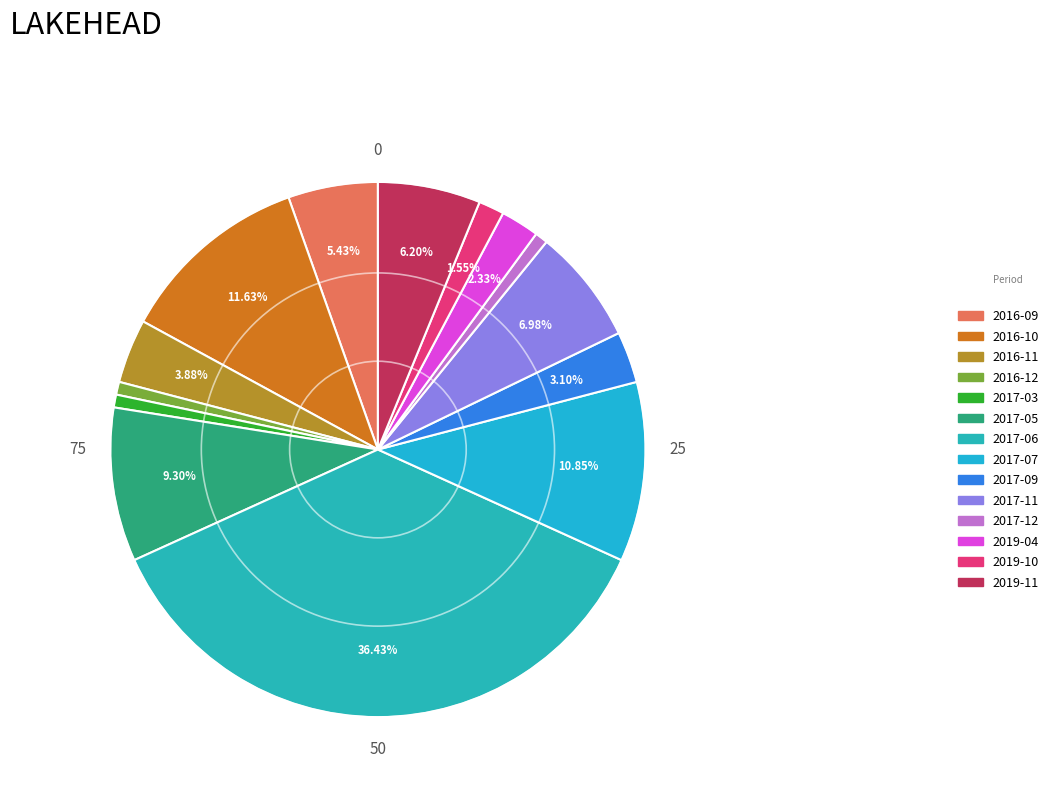

To the nearest percent, what percentage of the pie is 2016-09?

5%